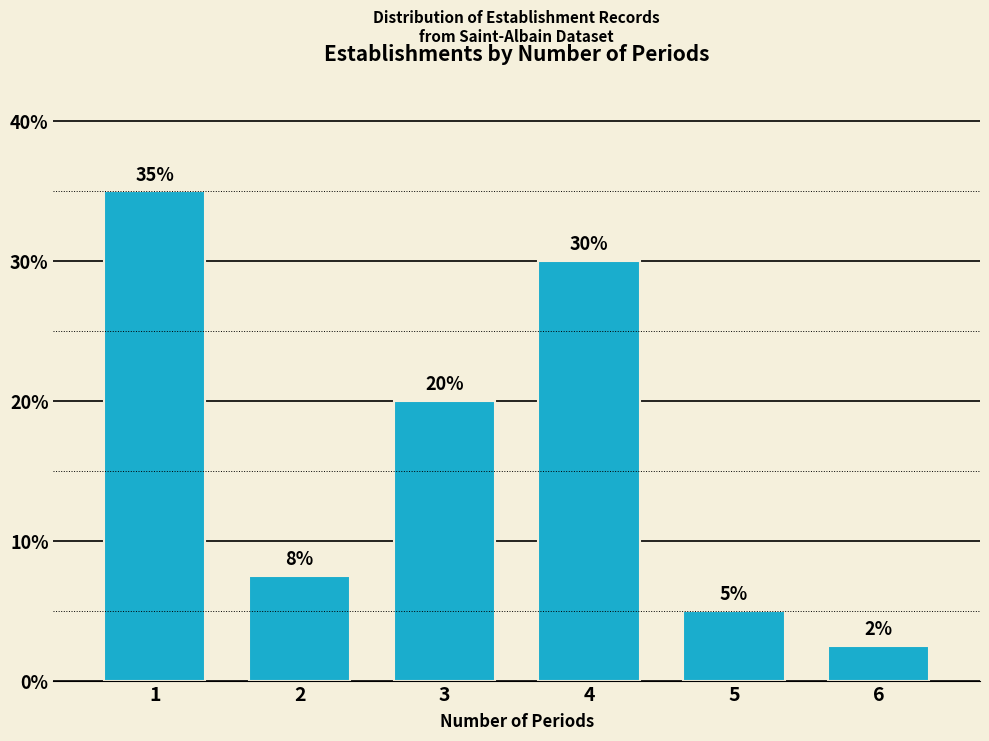

Where is the data nearest to the value 18?

3